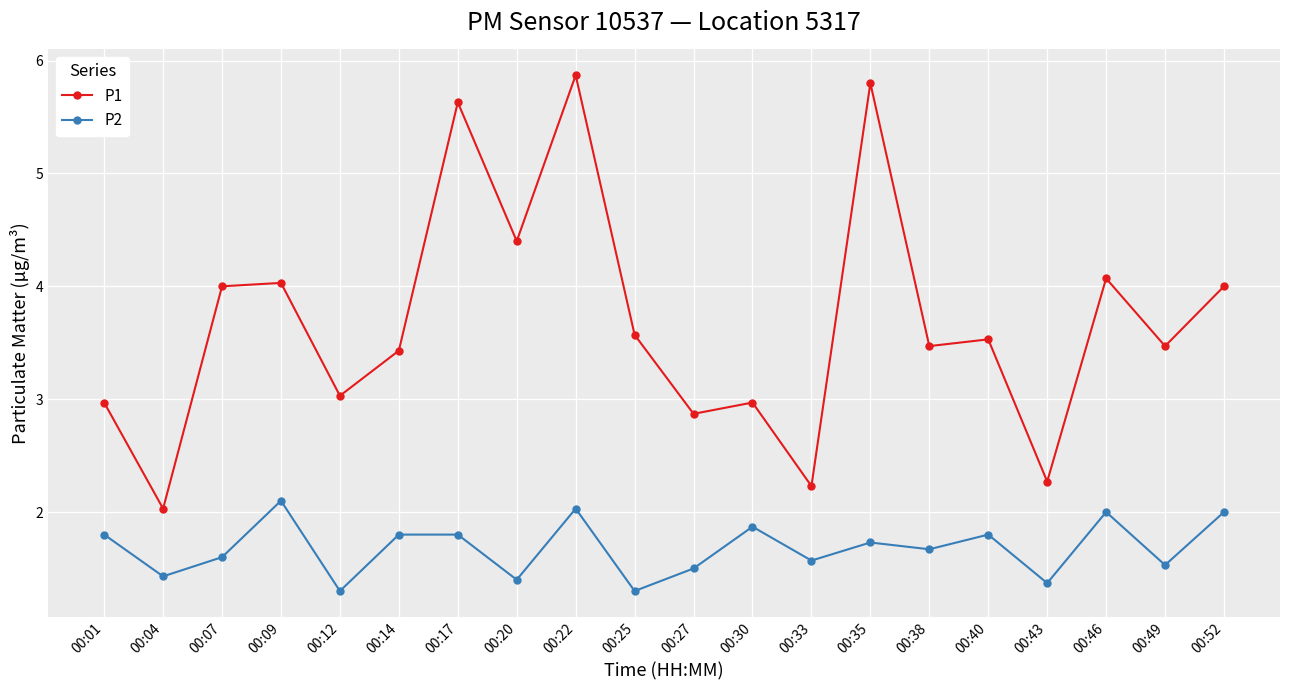

True or false: P2 has a value of 0.5 at 00:40.

False